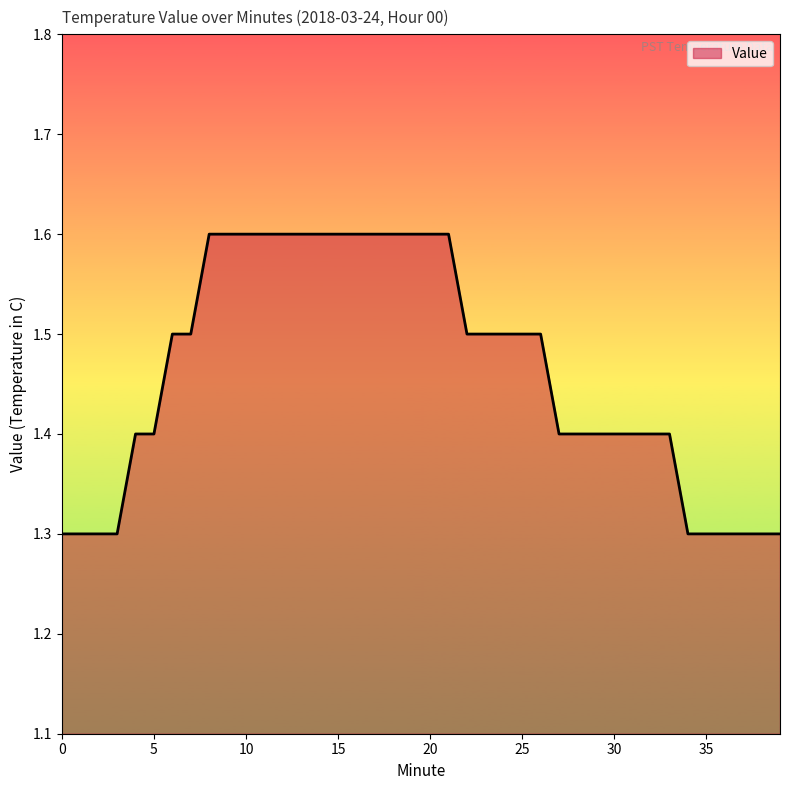

What is the smallest value displayed?

1.3